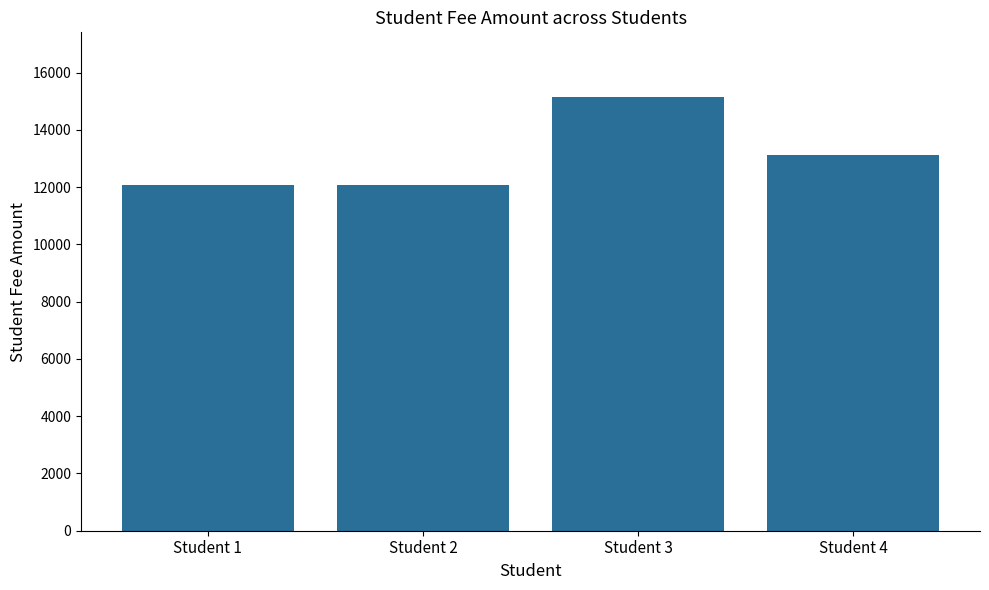

Reading left to right, list all the values displayed in this chart.

Student 1=12067	Student 2=12067	Student 3=15133	Student 4=13133